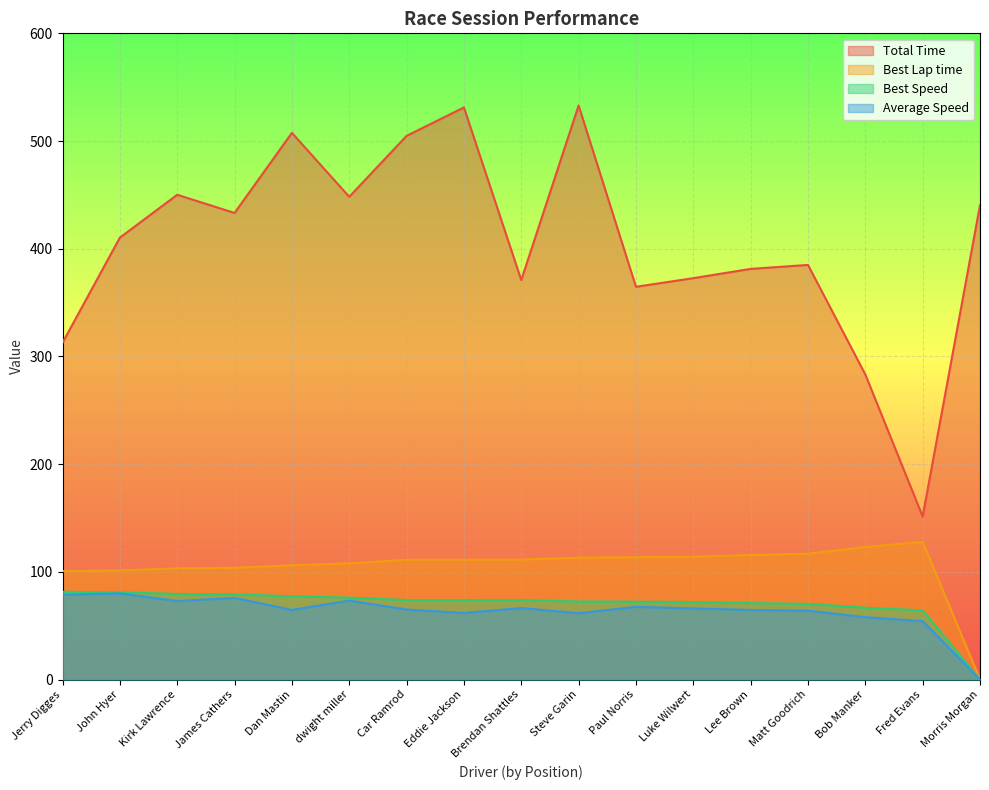

Does the chart display data point markers on the line(s)?

No